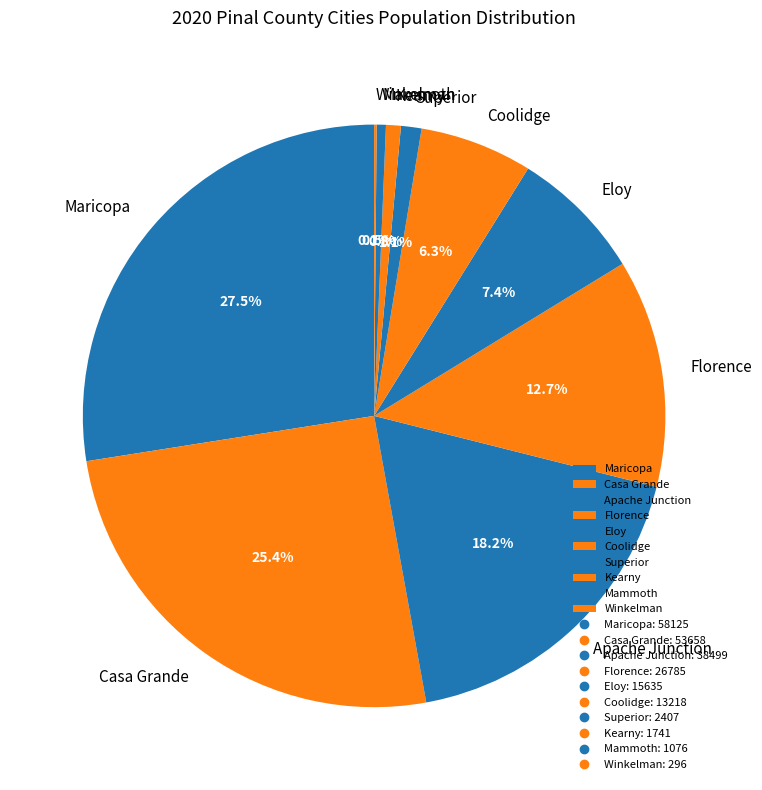

What portion of the pie excludes Maricopa?

72.5%